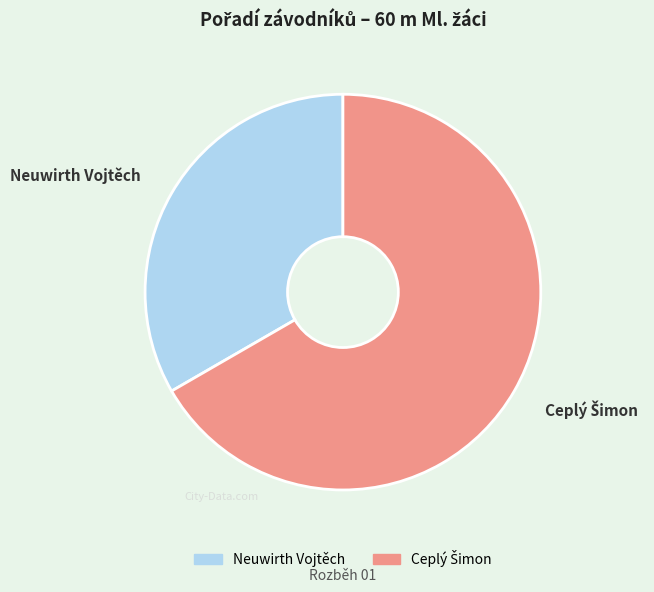

Does Neuwirth Vojtěch account for over 50% of the chart?

No